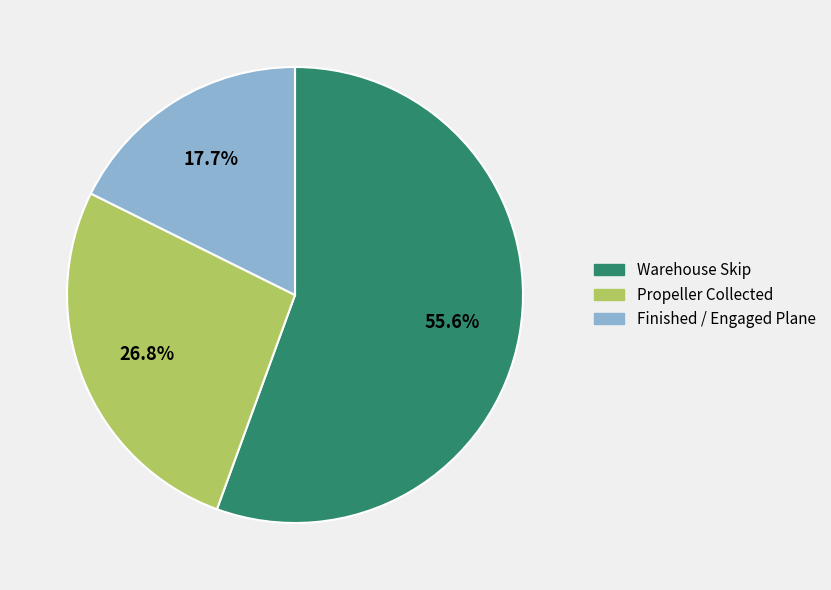

Approximately how many times larger is the value at Warehouse Skip compared to Propeller Collected?

2.1